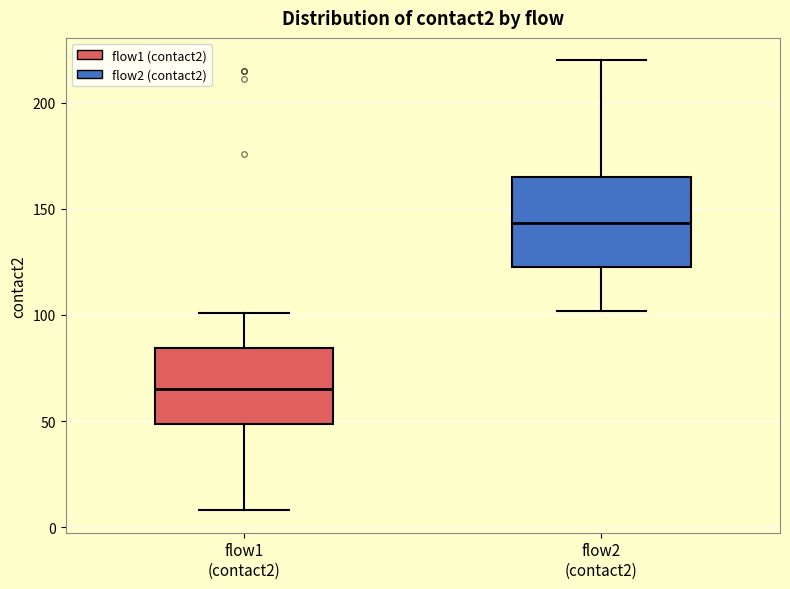

Reading left to right, read every box against the y-axis: the position of its median line, the range the box covers, and the ends of its whiskers. The values are not printed on the chart, so give them approximately, as read against the axis.

flow1 (contact2): median 65, box 50 to 85, whiskers 10 to 100
flow2 (contact2): median 145, box 125 to 165, whiskers 100 to 220